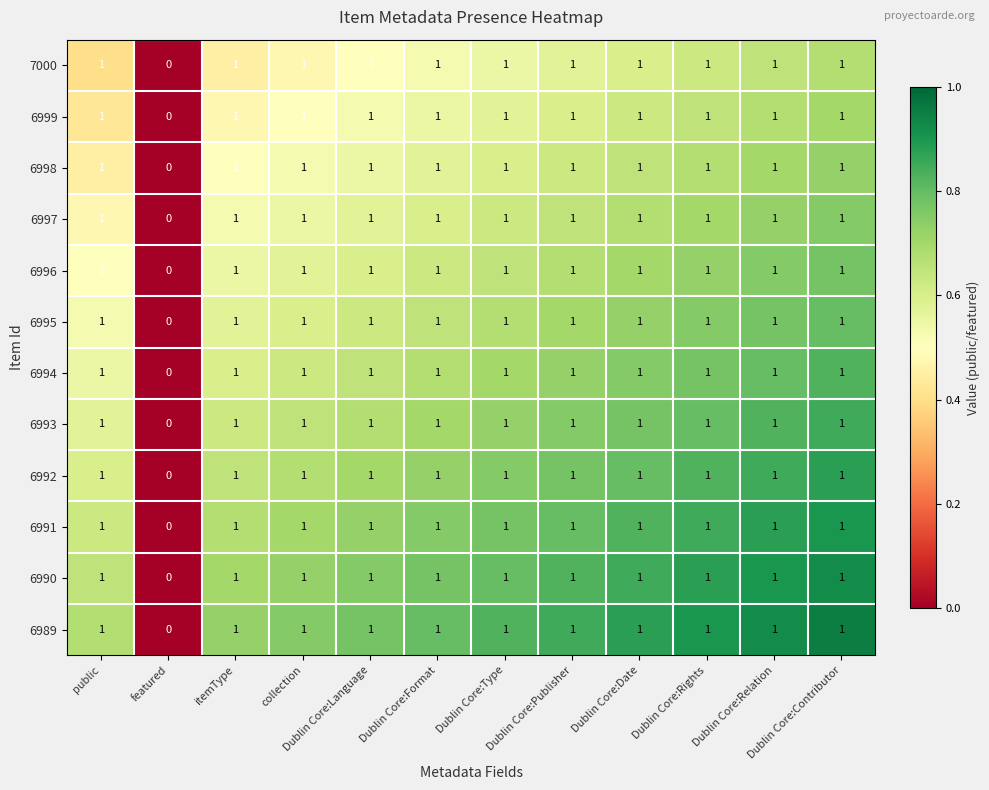

How many data points does each series have?

12